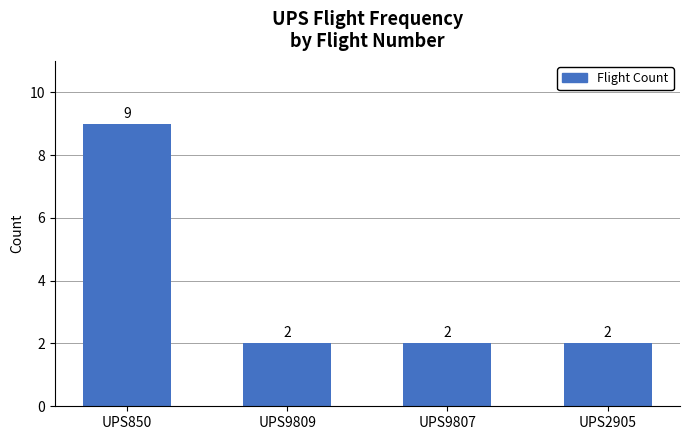

Is it true that the value at UPS9809 is 3?

False